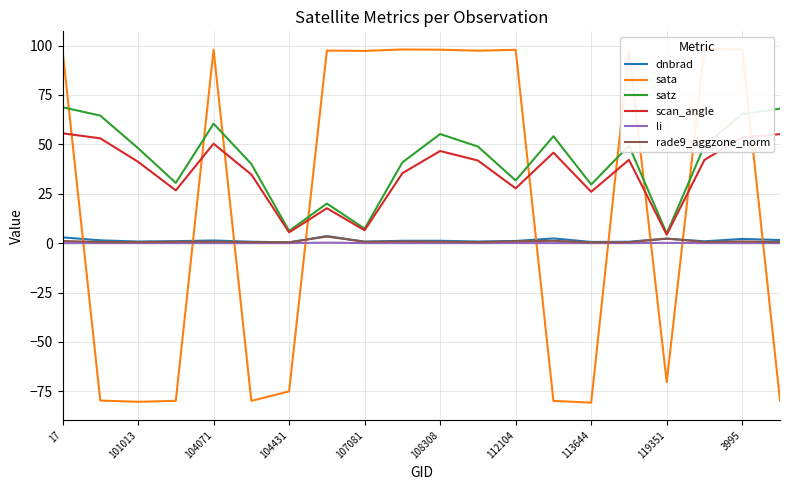

What is the maximum value shown in the chart?

98.2